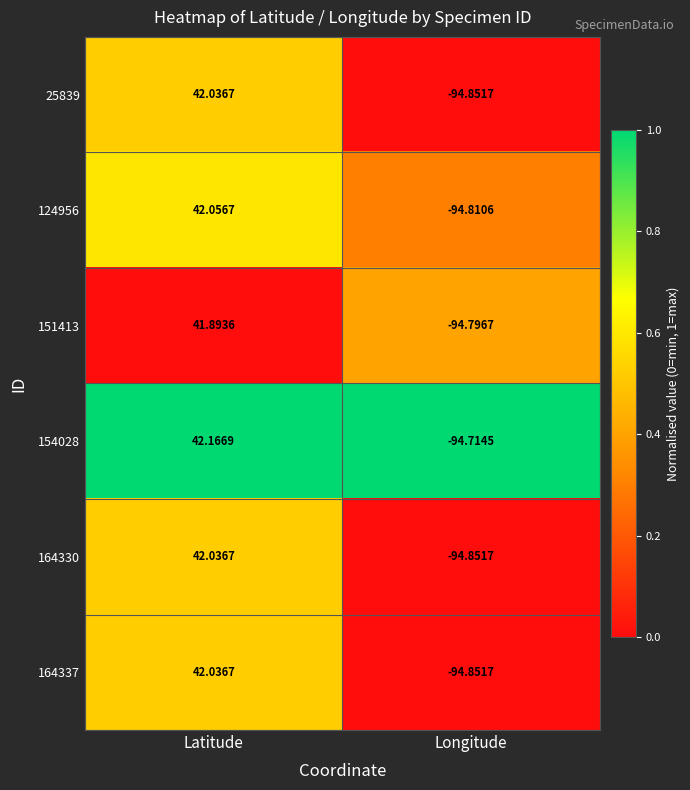

Is the value of 124956 at Longitude greater than the value of 164330 at Longitude?

Yes